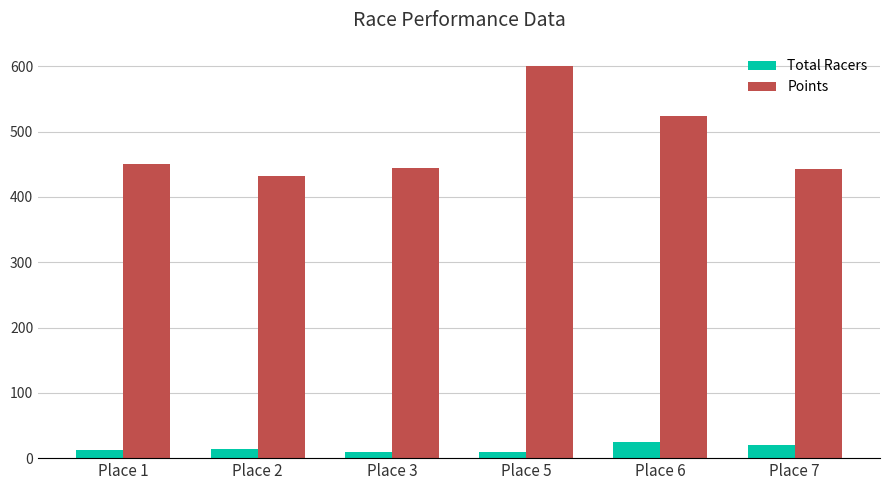

What is the difference between the highest and lowest values at Place 3?

435.6